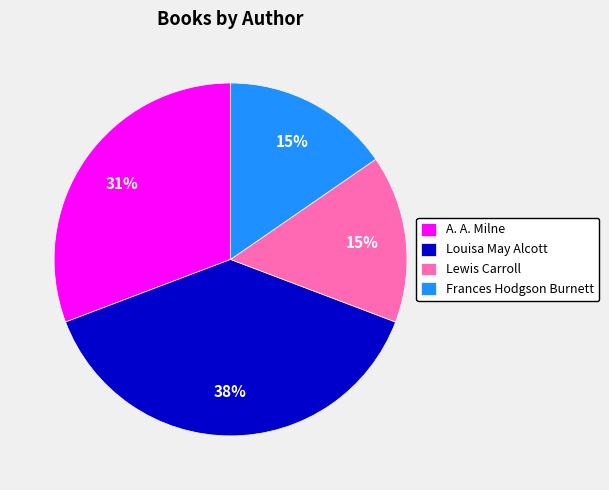

Which has a higher value, Louisa May Alcott or A. A. Milne?

Louisa May Alcott